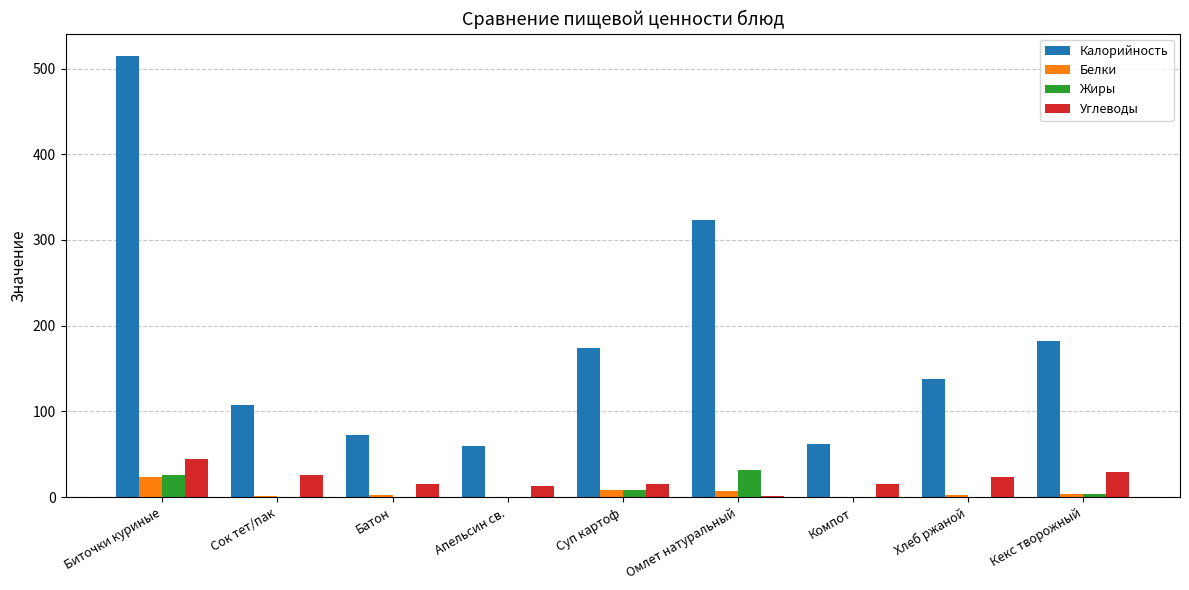

What is the total value across all series at Суп картоф?

206.6